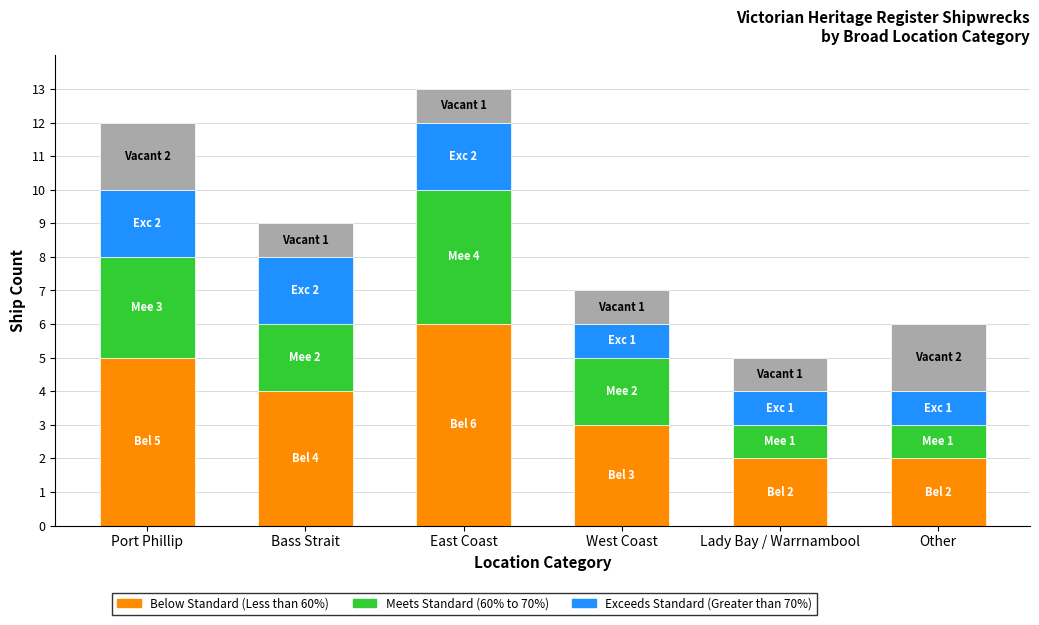

Count the number of categories in the chart.

6